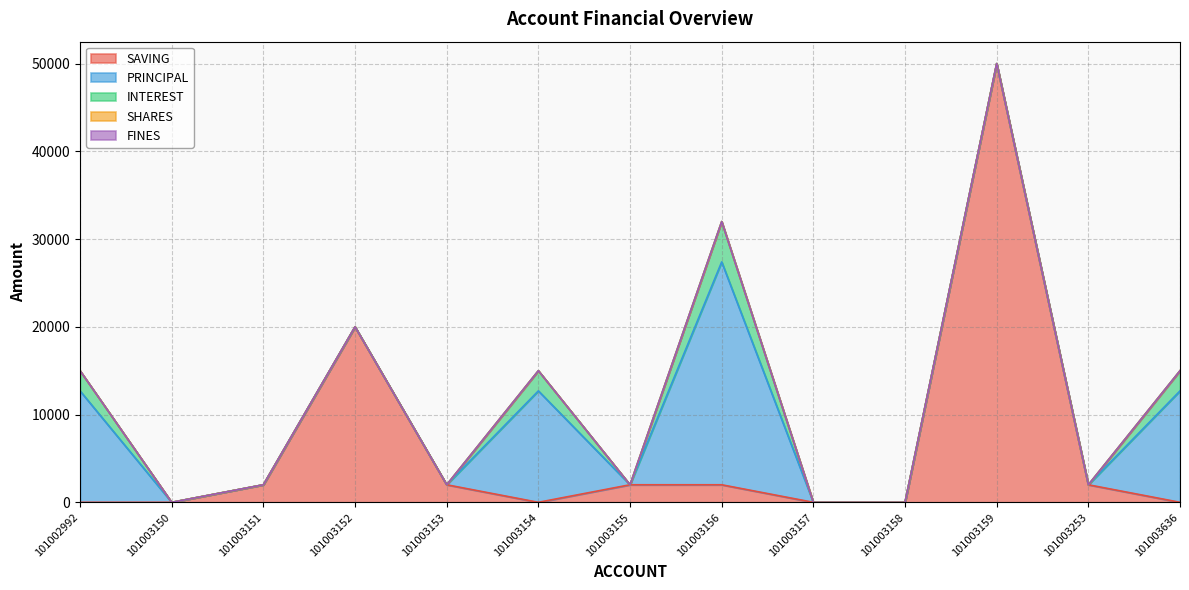

Is it true that SAVING equals 10029 at 101003159?

False